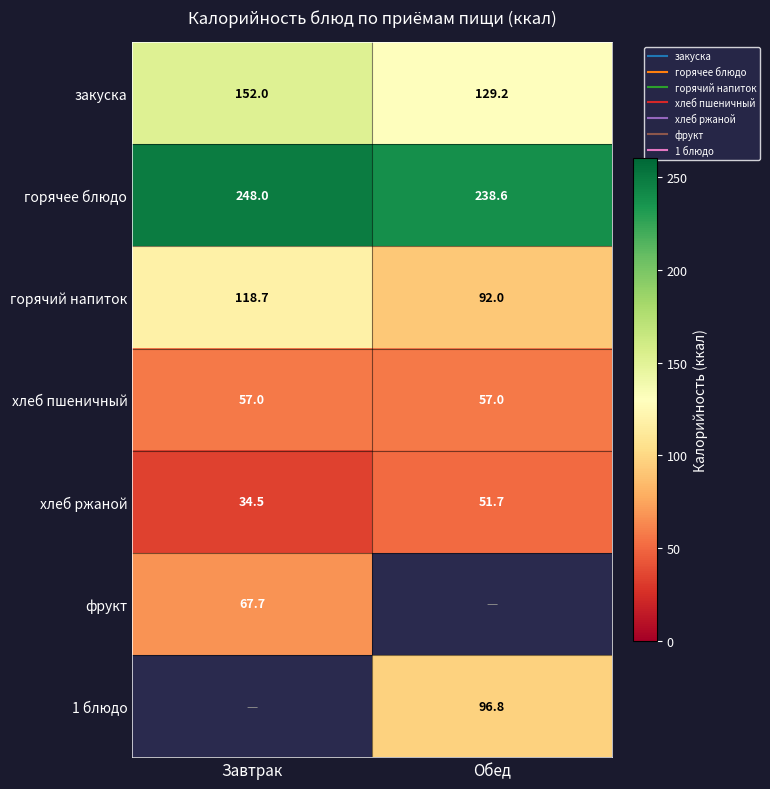

Which has a higher value, Завтрак or Обед?

Завтрак